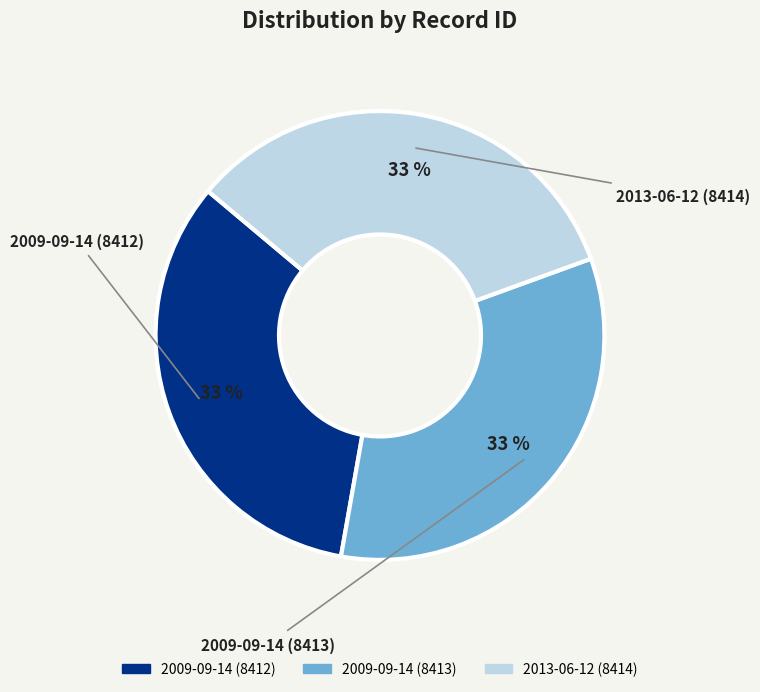

To the nearest percent, what is the average slice percentage?

33%